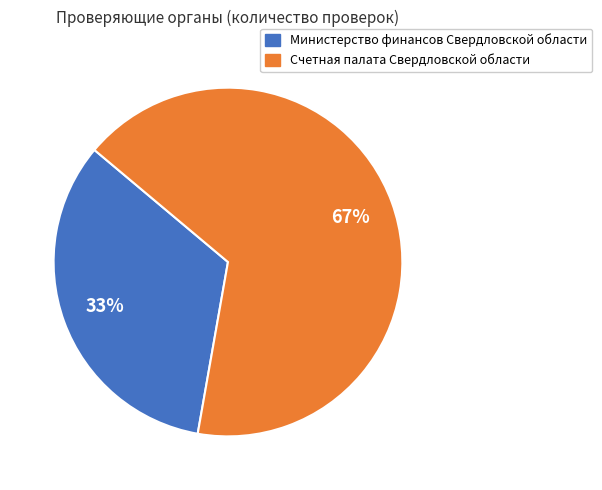

Rank the categories by value from highest to lowest.

Счетная палата Свердловской области, Министерство финансов Свердловской области